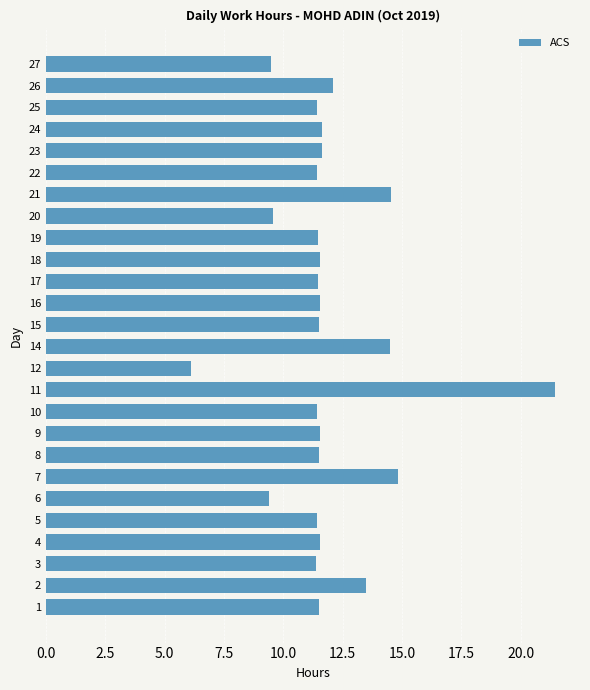

How many values are below 11?

4